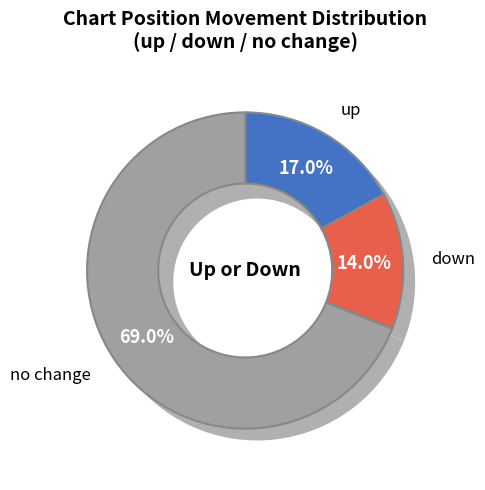

Is there a majority slice in this chart?

Yes